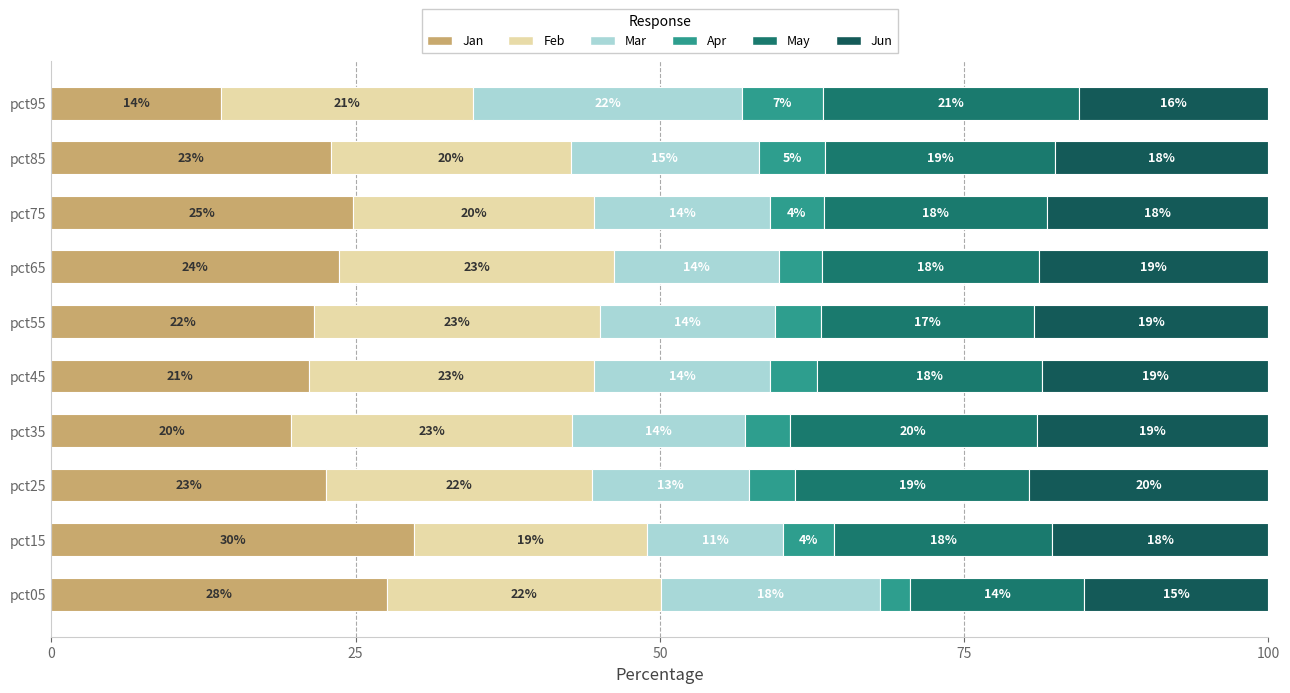

How many series are shown in this chart?

6